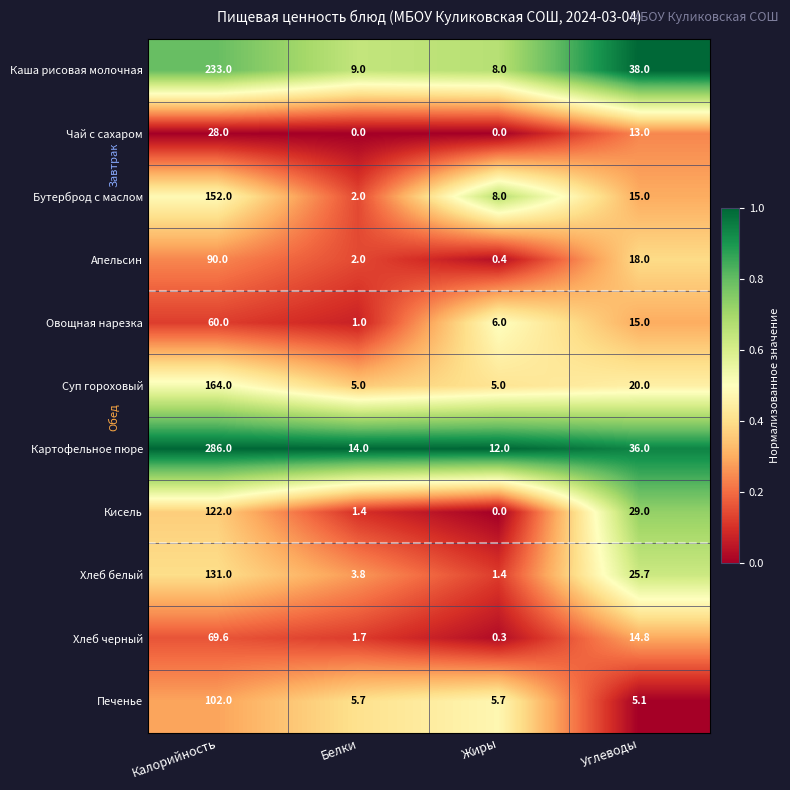

Is it true that Картофельное пюре equals 16.4 at Жиры?

False